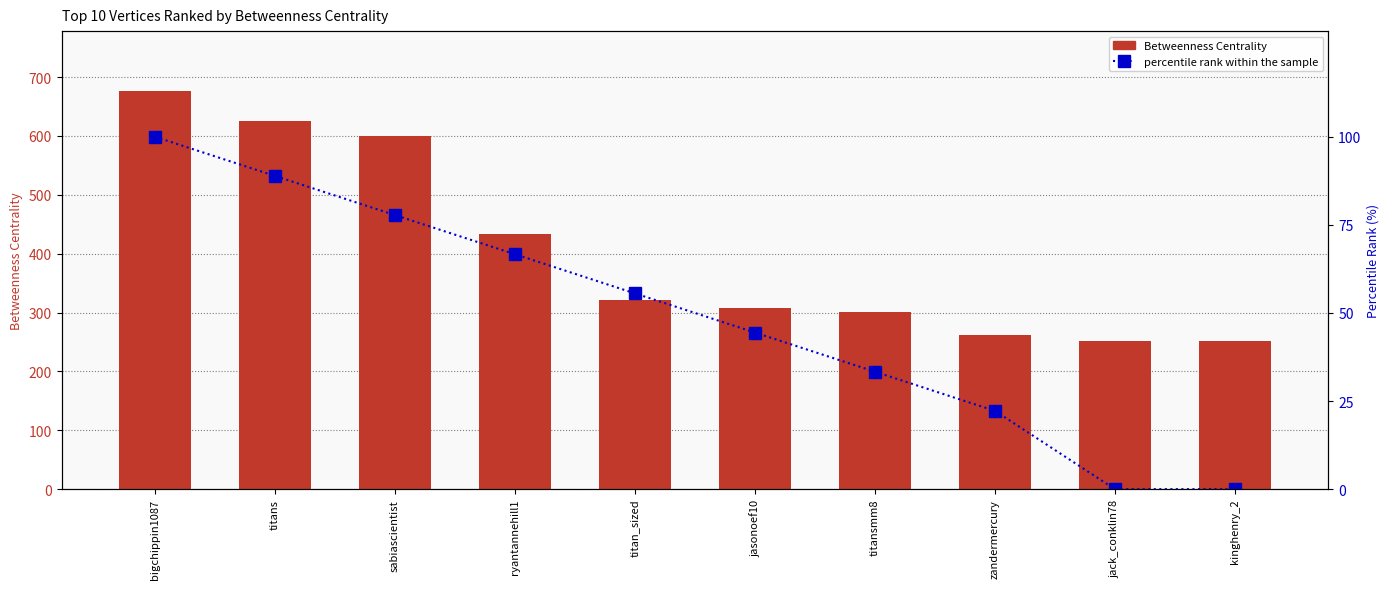

Reading left to right, what are all the values shown in this chart?

Betweenness Centrality: bigchippin1087=676.6	titans=625.8	sabiascientist=600.1	ryantannehill1=433.4	titan_sized=320.9	jasonoef10=307.1	titansmm8=300.3	zandermercury=261.6	jack_conklin78=251.2	kinghenry_2=251.2
percentile rank within the sample: bigchippin1087=100.0	titans=88.9	sabiascientist=77.8	ryantannehill1=66.7	titan_sized=55.6	jasonoef10=44.4	titansmm8=33.3	zandermercury=22.2	jack_conklin78=0.0	kinghenry_2=0.0